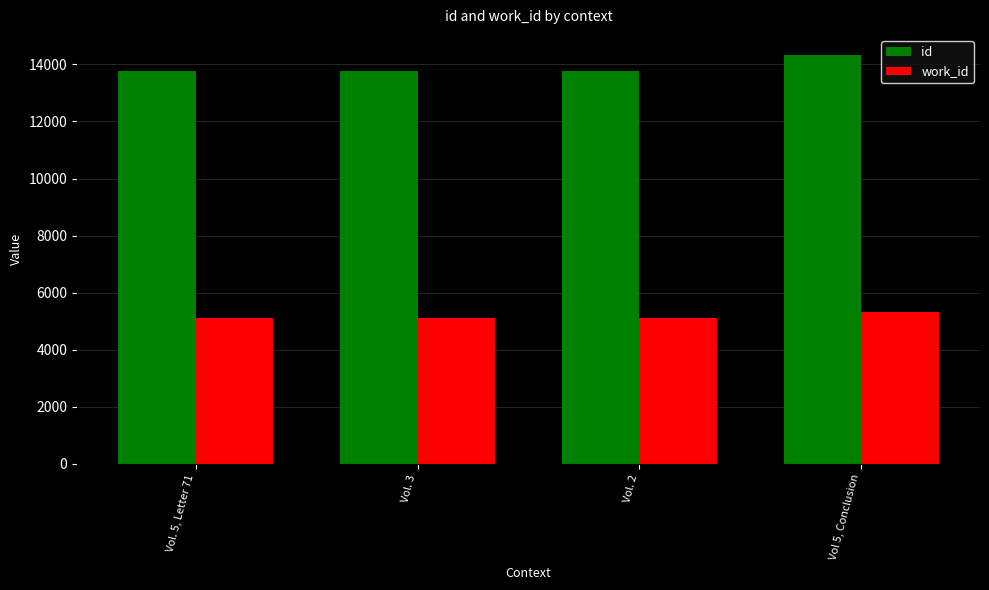

Read the id value at Vol 5, Conclusion, to the nearest 100.

14300